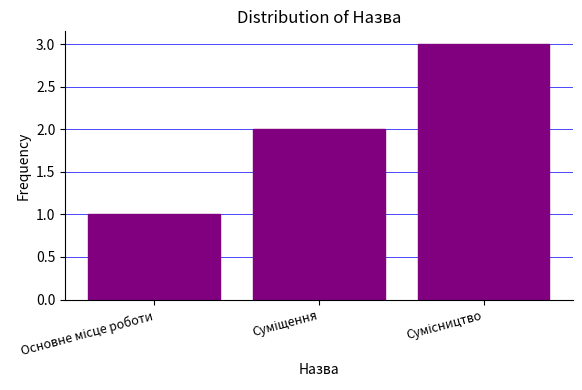

What is the sum of all values?

6